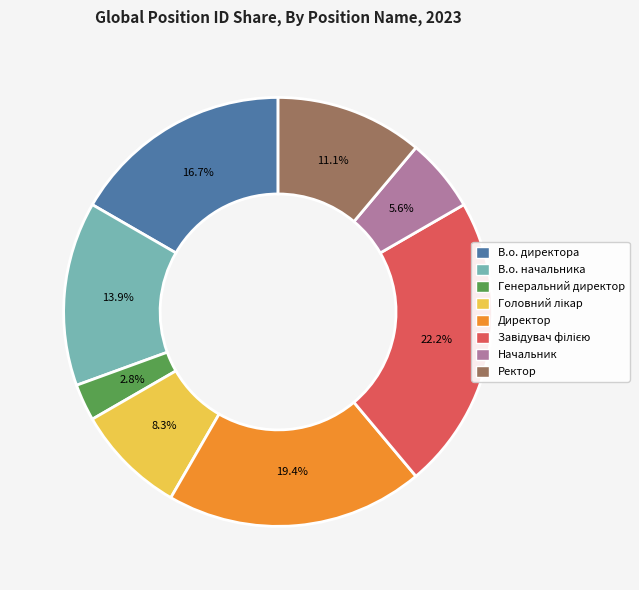

Is there a majority slice in this chart?

No